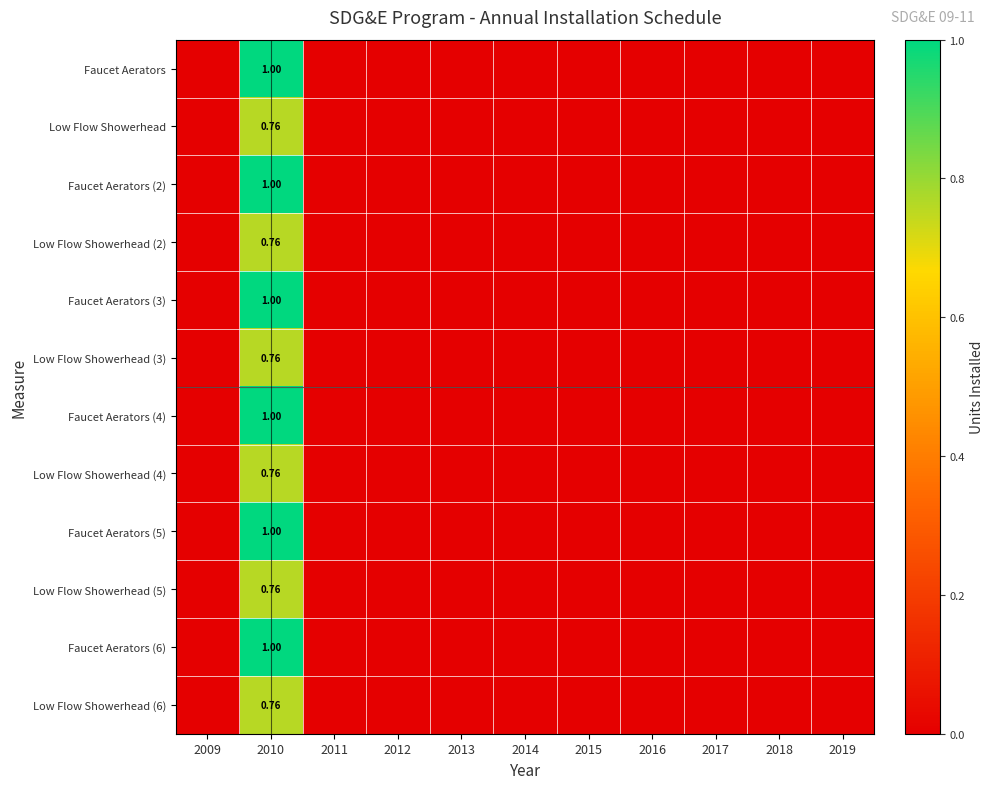

Which series has the largest range (max minus min)?

Faucet Aerators